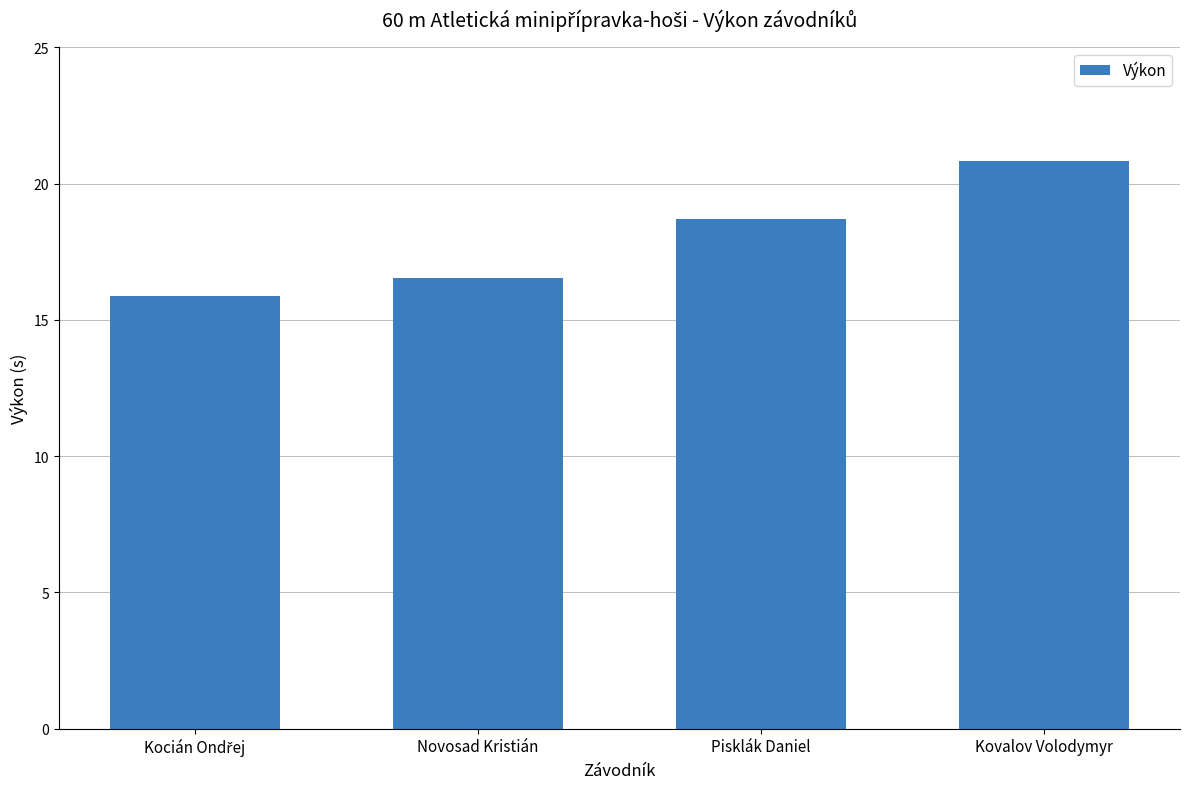

What is the label of the 3rd bar from the left?

Pisklák Daniel